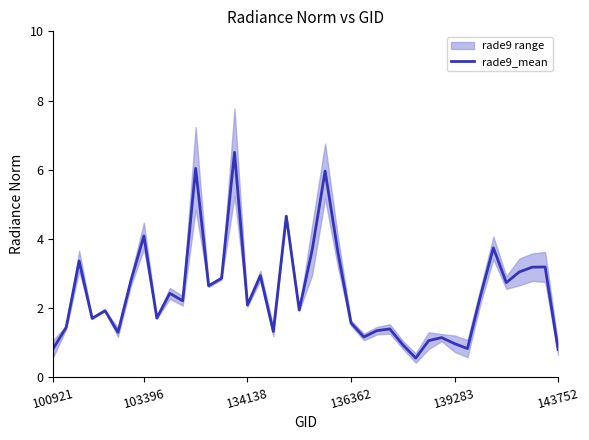

What is the minimum value shown in the chart?

0.6